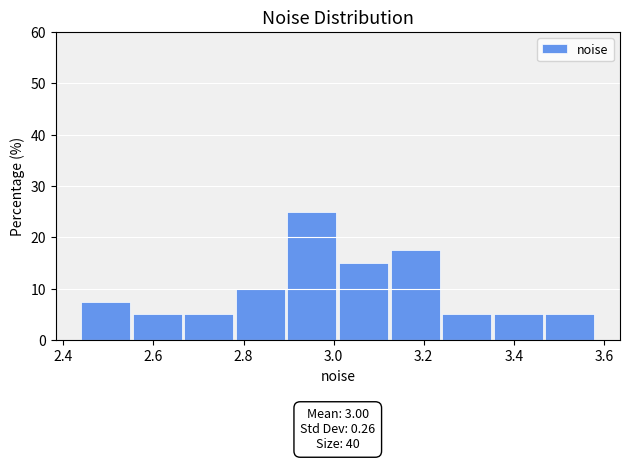

Over which range of the x-axis is the bar tallest?

2.90 to 3.00